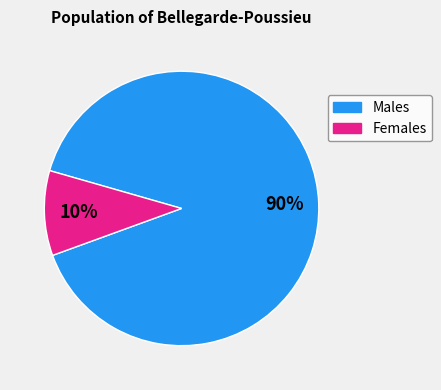

Which has a higher value, Males or Females?

Males